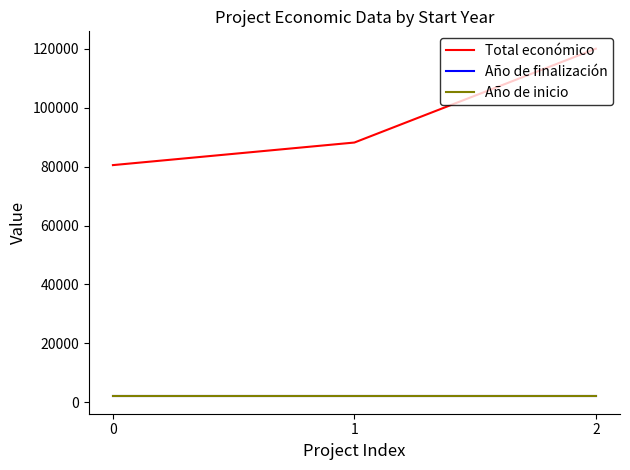

What is the sum of the Año de finalización values at 0 and 2?

4054